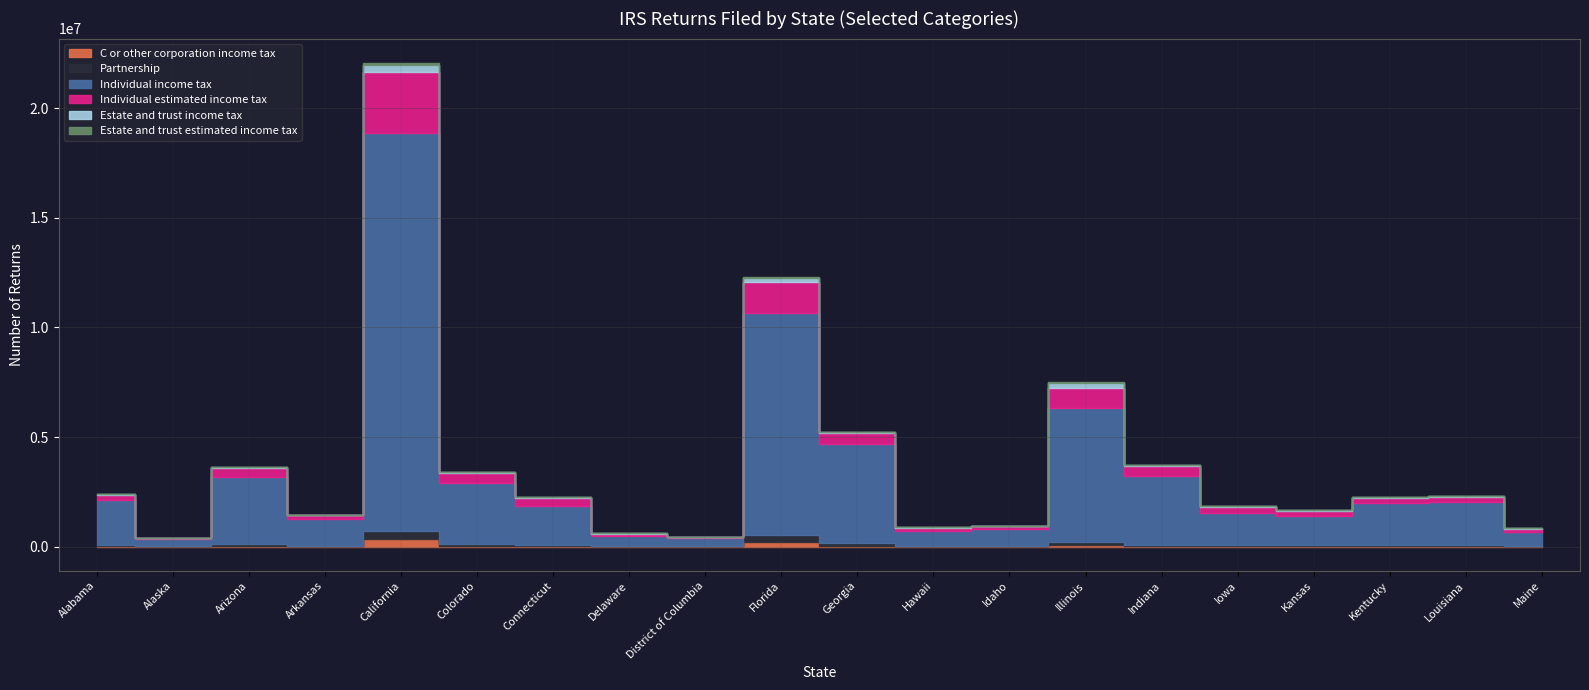

What is the label of the 9th point from the right?

Hawaii